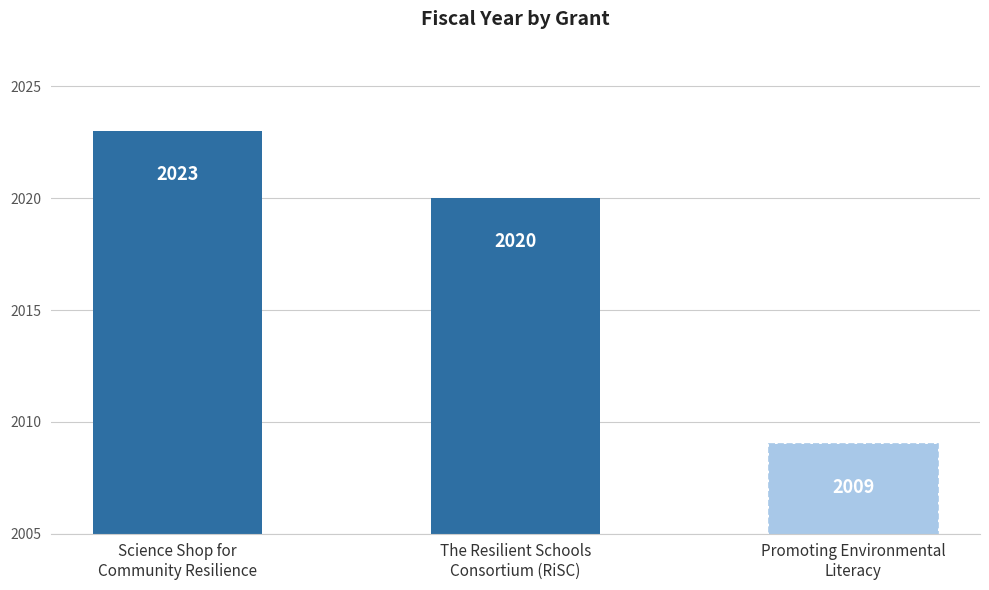

Where is the data nearest to the value 2016?

The Resilient Schools
Consortium (RiSC)